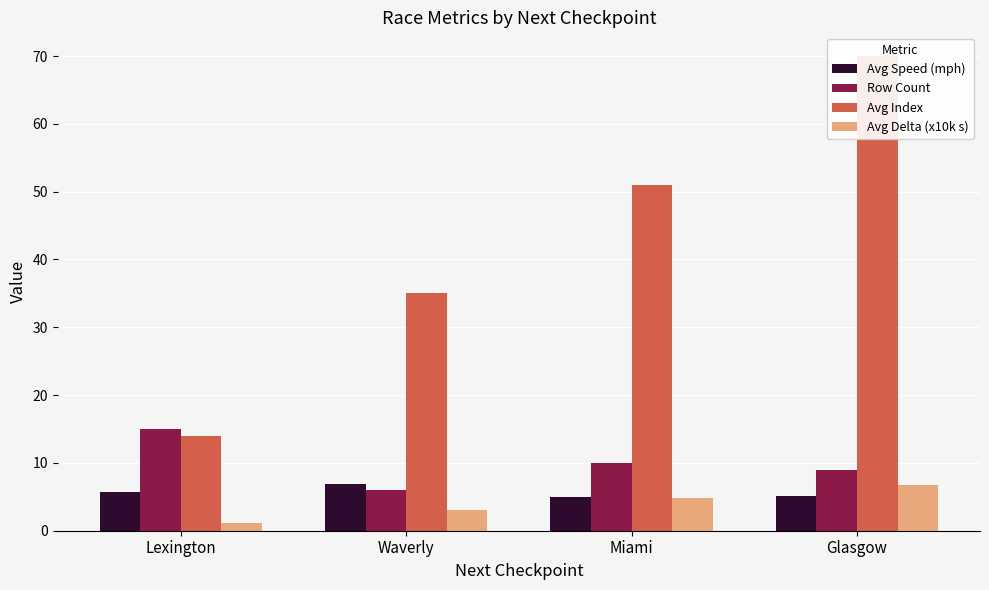

What is the sum of the Avg Index values at Glasgow and Lexington?

84.0